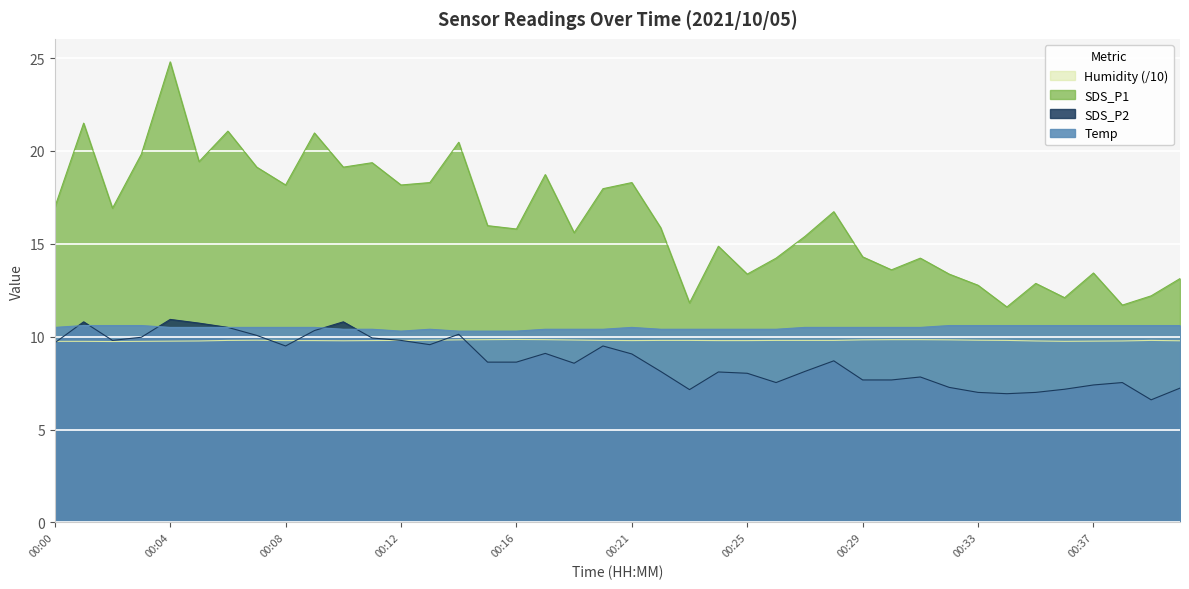

Reading left to right, extract all data points from this chart.

SDS_P1: 00:00=17.0	00:01=21.5	00:02=16.9	00:03=19.8	00:04=24.8	00:05=19.4	00:06=21.1	00:07=19.1	00:08=18.2	00:09=21.0	00:10=19.1	00:11=19.4	00:12=18.2	00:13=18.3	00:14=20.5	00:15=16.0	00:16=15.8	00:17=18.7	00:18=15.6	00:20=18.0	00:21=18.3	00:22=15.9	00:23=11.8	00:24=14.9	00:25=13.4	00:26=14.2	00:27=15.4	00:28=16.7	00:29=14.3	00:30=13.6	00:31=14.2	00:32=13.4	00:33=12.8	00:34=11.6	00:35=12.9	00:36=12.1	00:37=13.4	00:38=11.7	00:39=12.2	00:40=13.1
SDS_P2: 00:00=9.7	00:01=10.8	00:02=9.8	00:03=10.0	00:04=10.9	00:05=10.7	00:06=10.5	00:07=10.1	00:08=9.5	00:09=10.3	00:10=10.8	00:11=9.9	00:12=9.8	00:13=9.6	00:14=10.1	00:15=8.6	00:16=8.6	00:17=9.1	00:18=8.6	00:20=9.5	00:21=9.1	00:22=8.1	00:23=7.2	00:24=8.1	00:25=8.0	00:26=7.5	00:27=8.1	00:28=8.7	00:29=7.7	00:30=7.7	00:31=7.8	00:32=7.3	00:33=7.0	00:34=6.9	00:35=7.0	00:36=7.2	00:37=7.4	00:38=7.5	00:39=6.6	00:40=7.2
Temp: 00:00=10.5	00:01=10.6	00:02=10.6	00:03=10.6	00:04=10.5	00:05=10.5	00:06=10.5	00:07=10.5	00:08=10.5	00:09=10.5	00:10=10.4	00:11=10.4	00:12=10.3	00:13=10.4	00:14=10.3	00:15=10.3	00:16=10.3	00:17=10.4	00:18=10.4	00:20=10.4	00:21=10.5	00:22=10.4	00:23=10.4	00:24=10.4	00:25=10.4	00:26=10.4	00:27=10.5	00:28=10.5	00:29=10.5	00:30=10.5	00:31=10.5	00:32=10.6	00:33=10.6	00:34=10.6	00:35=10.6	00:36=10.6	00:37=10.6	00:38=10.6	00:39=10.6	00:40=10.6
Humidity: 00:00=9.8	00:01=9.8	00:02=9.7	00:03=9.8	00:04=9.8	00:05=9.8	00:06=9.8	00:07=9.8	00:08=9.8	00:09=9.8	00:10=9.8	00:11=9.8	00:12=9.8	00:13=9.8	00:14=9.8	00:15=9.8	00:16=9.8	00:17=9.8	00:18=9.8	00:20=9.8	00:21=9.8	00:22=9.8	00:23=9.8	00:24=9.8	00:25=9.8	00:26=9.8	00:27=9.8	00:28=9.8	00:29=9.8	00:30=9.8	00:31=9.8	00:32=9.8	00:33=9.8	00:34=9.8	00:35=9.8	00:36=9.8	00:37=9.8	00:38=9.8	00:39=9.8	00:40=9.8